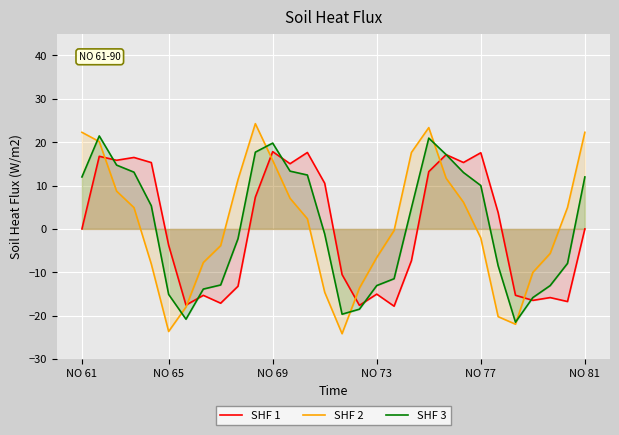

What is the greatest value displayed?

24.3